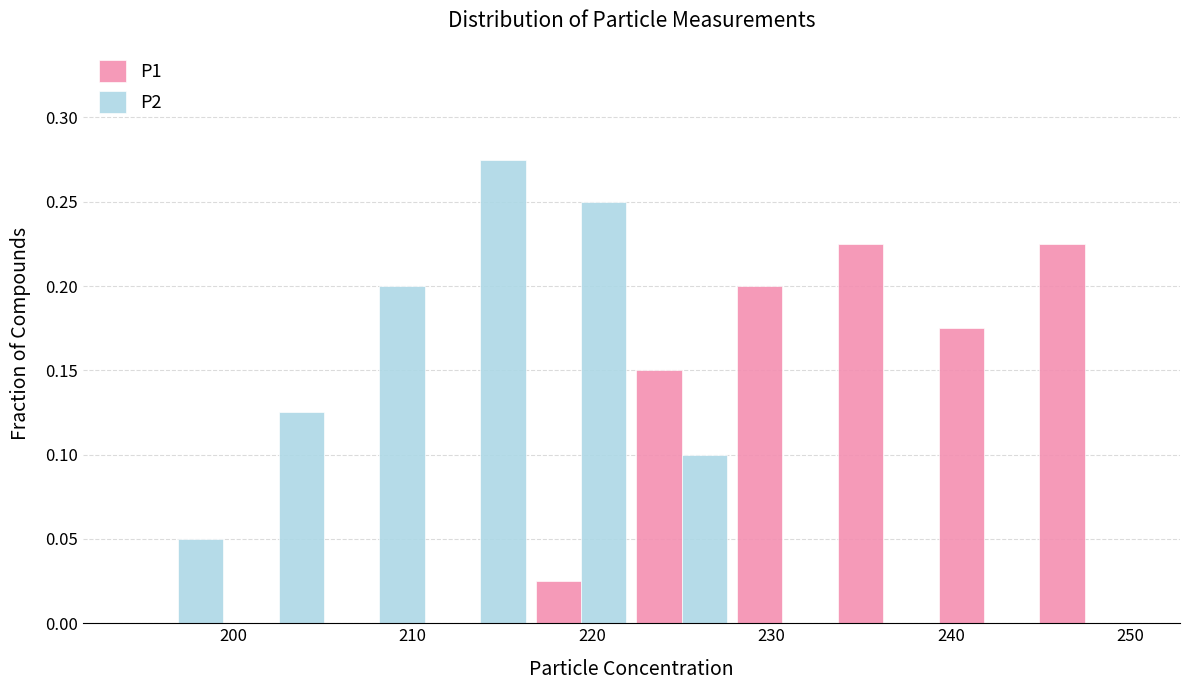

What is the height of the P1 bar covering 217 to 222 on the x-axis? Neither the bar edges nor the heights are printed on the chart, so give them approximately, as read against the axes.

0.025